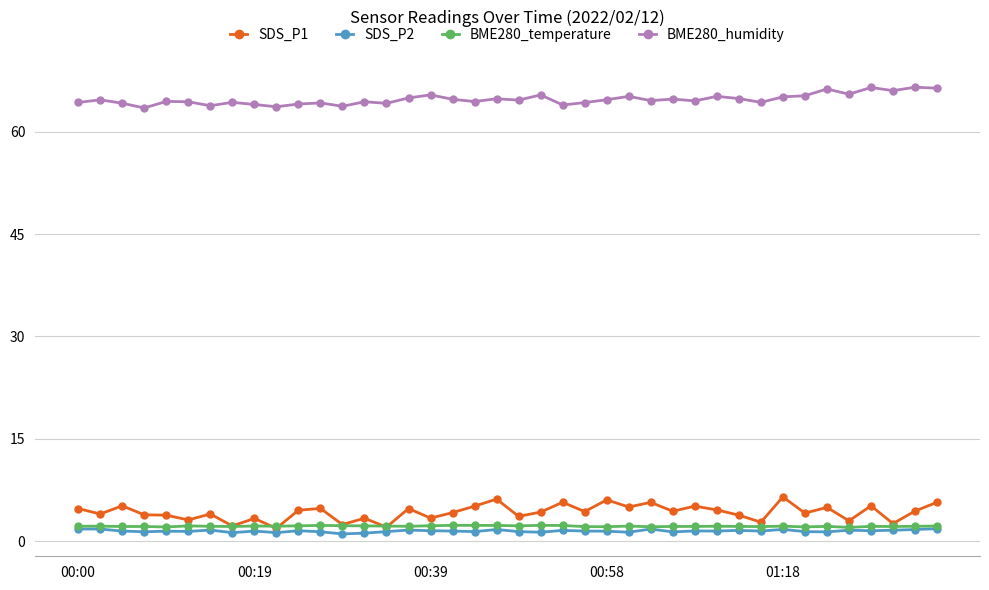

What are all the series names shown in the legend?

SDS_P1, SDS_P2, BME280_temperature, BME280_humidity